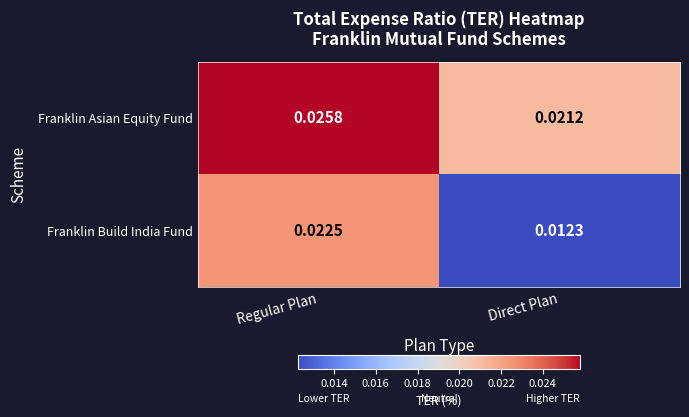

Rank the series by their average value, from lowest to highest.

Franklin Build India Fund, Franklin Asian Equity Fund